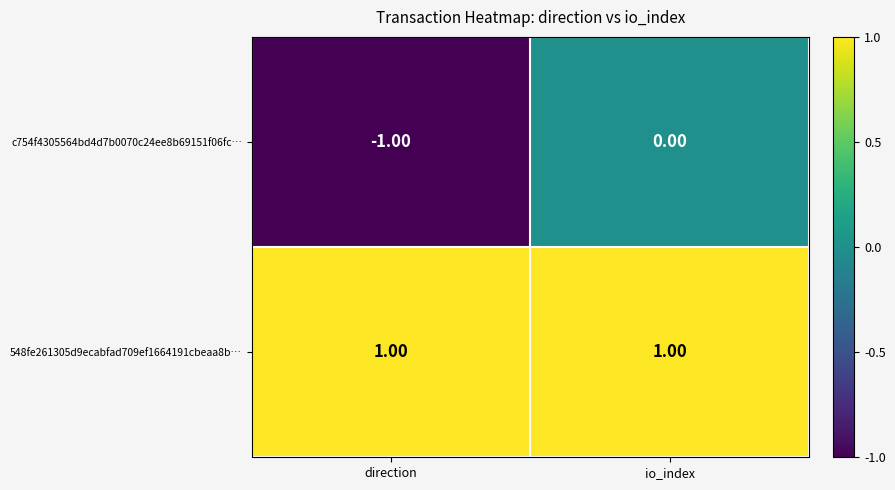

At io_index, list the series in order from largest to smallest.

548fe261305d9ecabfad709ef1664191cbeaa8b…, c754f4305564bd4d7b0070c24ee8b69151f06fc…